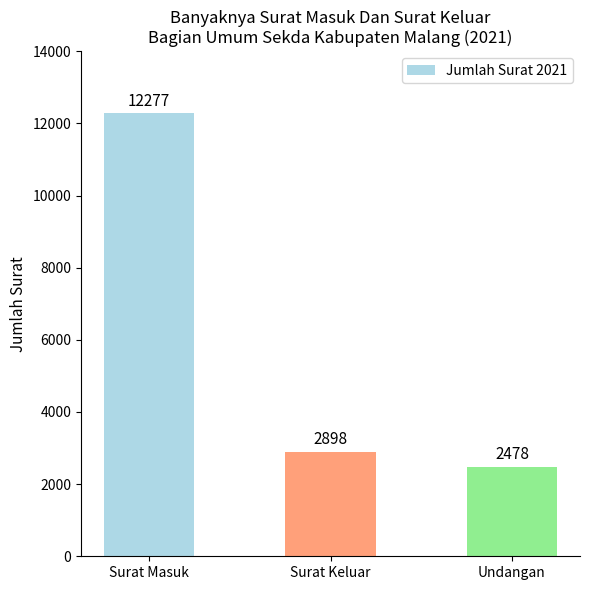

What is the label of the 2nd bar from the left?

Surat Keluar